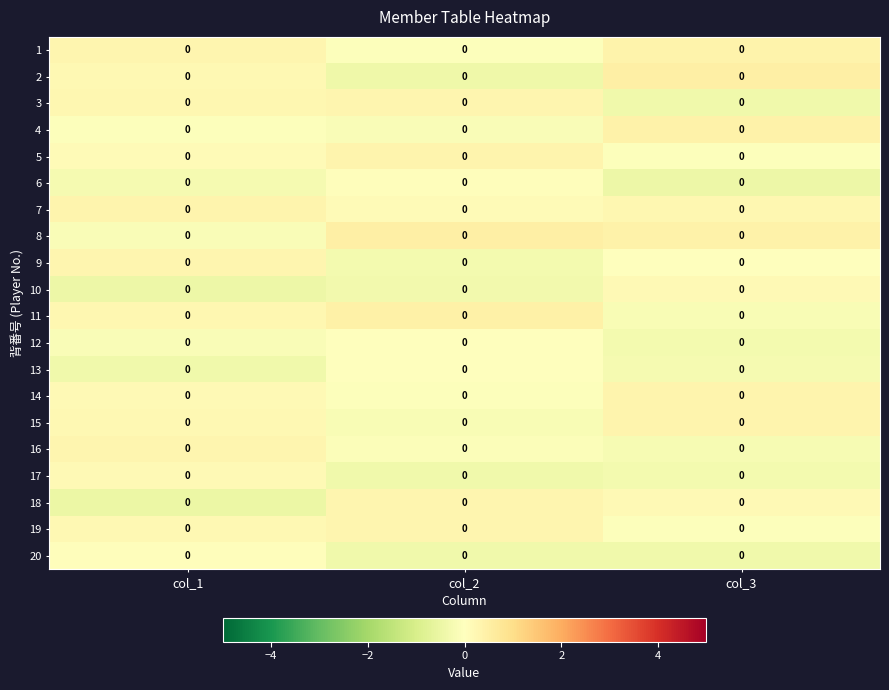

The value of 10 at col_1 is -0.7. True or false?

False